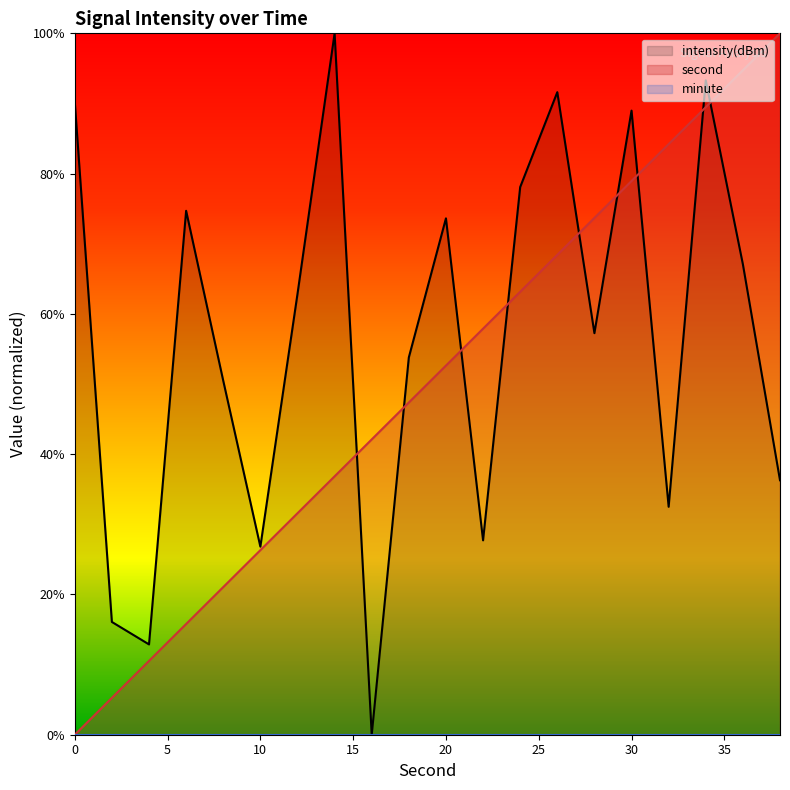

Which series has the largest total across all categories?

intensity(dBm)